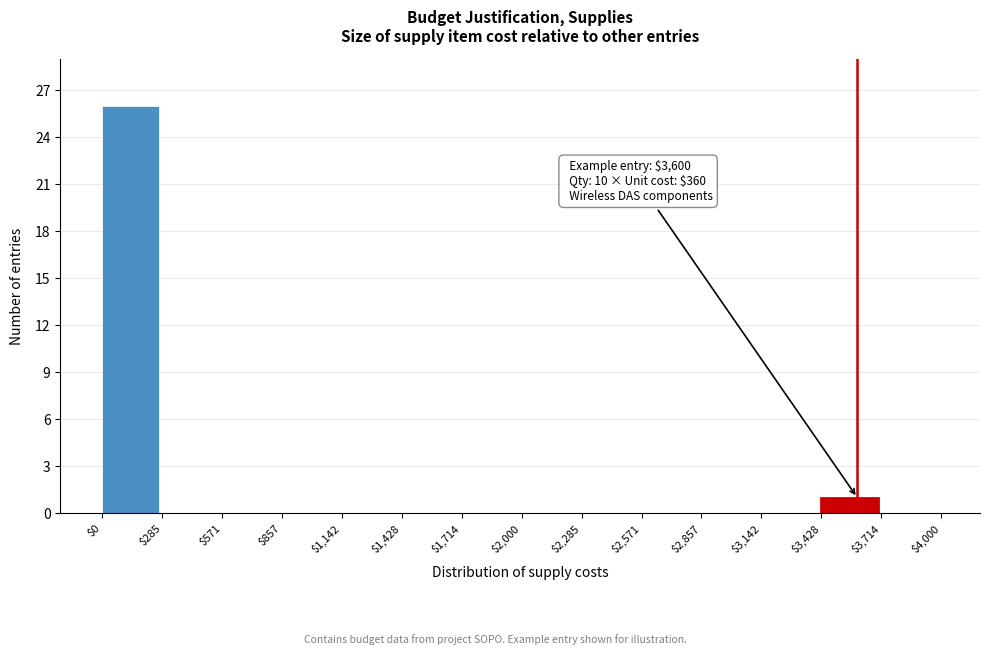

Which range on the x-axis has the tallest bar?

$0 to $285